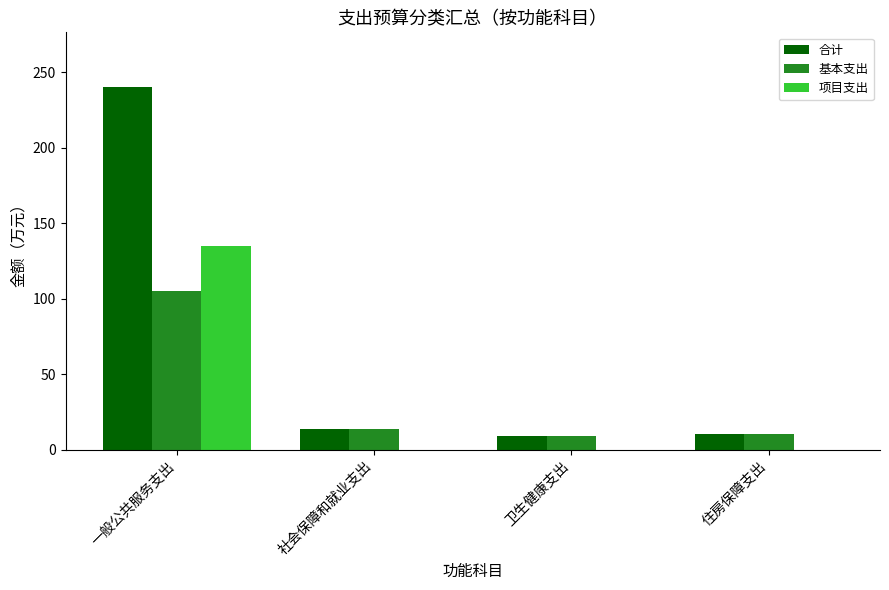

How many data points in 合计 are above 13?

2